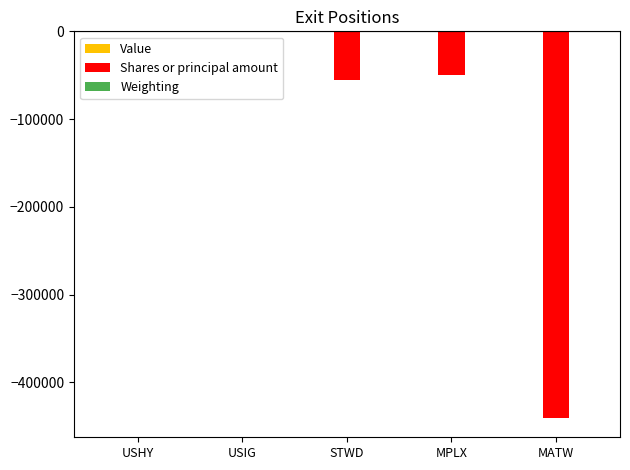

Between USHY and MPLX, which series saw the biggest shift?

Shares or principal amount